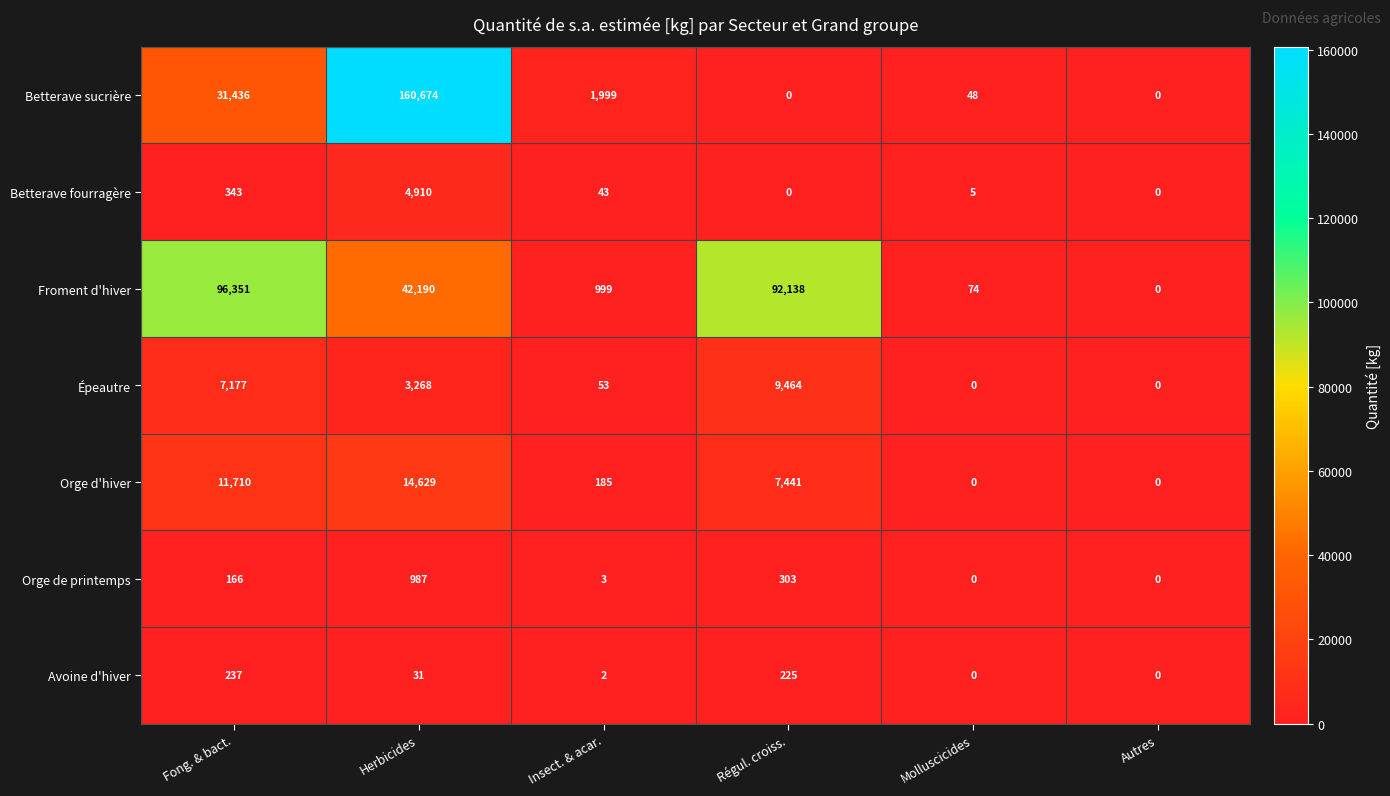

List the series in order of their peak value, highest first.

Betterave sucrière, Froment d'hiver, Orge d'hiver, Épeautre, Betterave fourragère, Orge de printemps, Avoine d'hiver